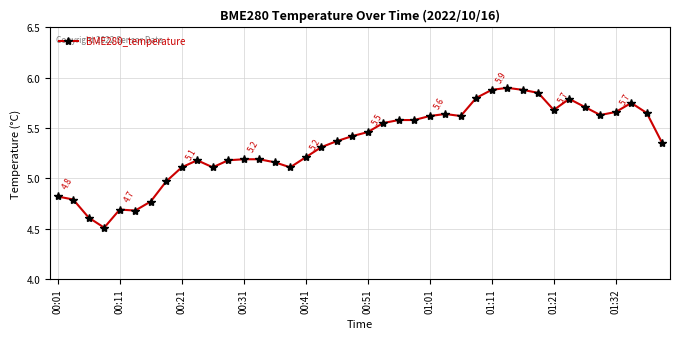

What is the sum of all values?

214.0